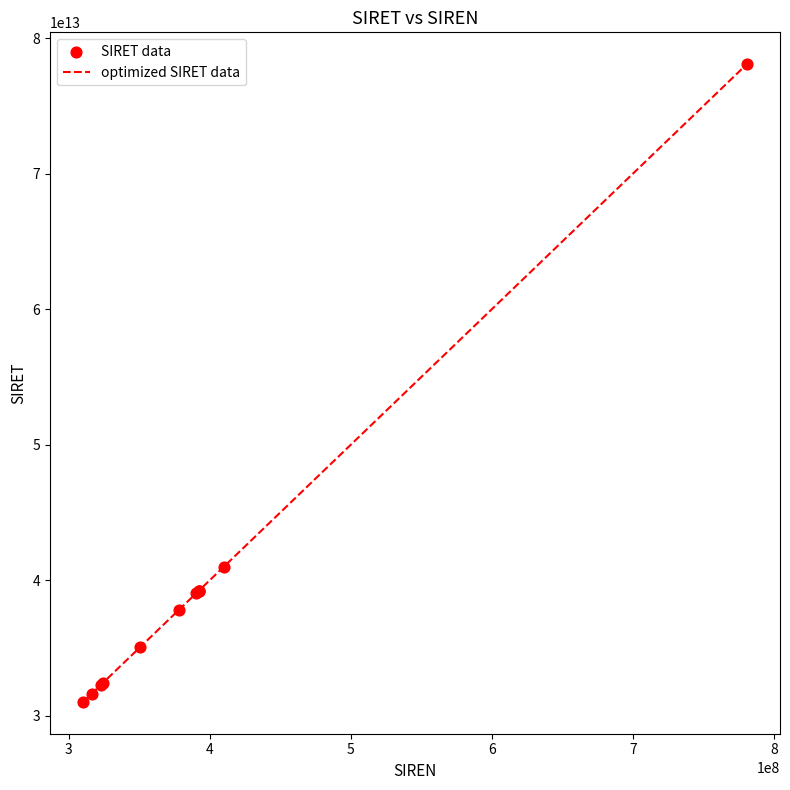

Is this an area chart (filled region under the line)?

No